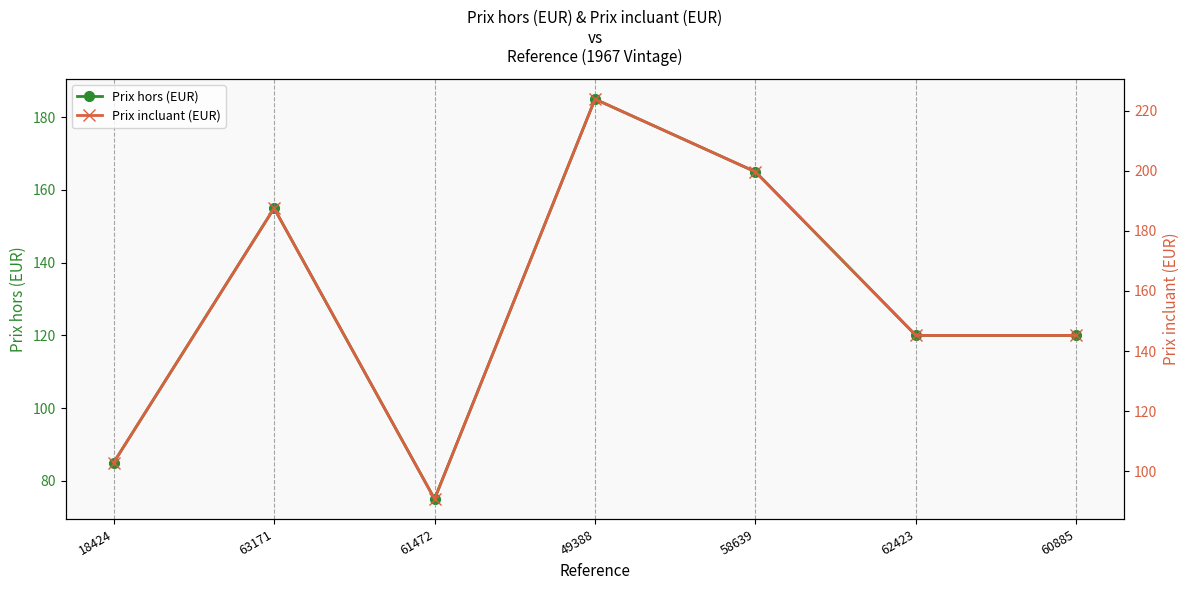

What are all the series names shown in the legend?

Prix hors (EUR), Prix incluant (EUR)